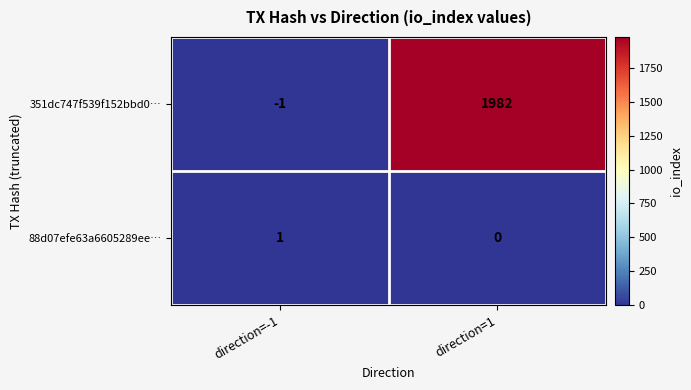

Rank the series by their maximum value, from highest to lowest.

351dc747f539f152bbd0…, 88d07efe63a6605289ee…